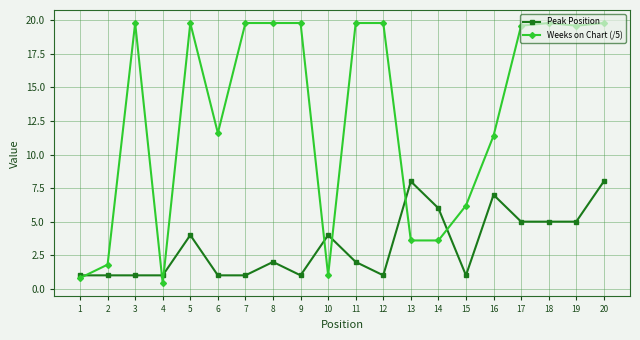

How many data points in Weeks on Chart (/5) are above 19?

11